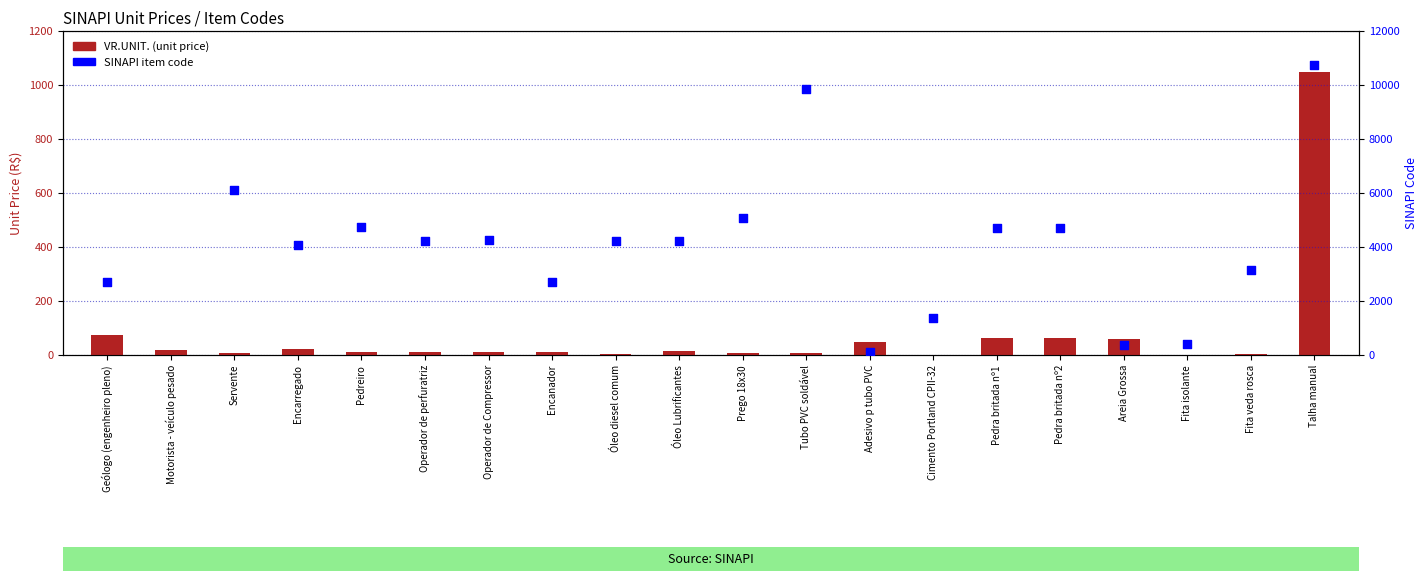

Which series reaches the maximum Y coordinate?

SINAPI code